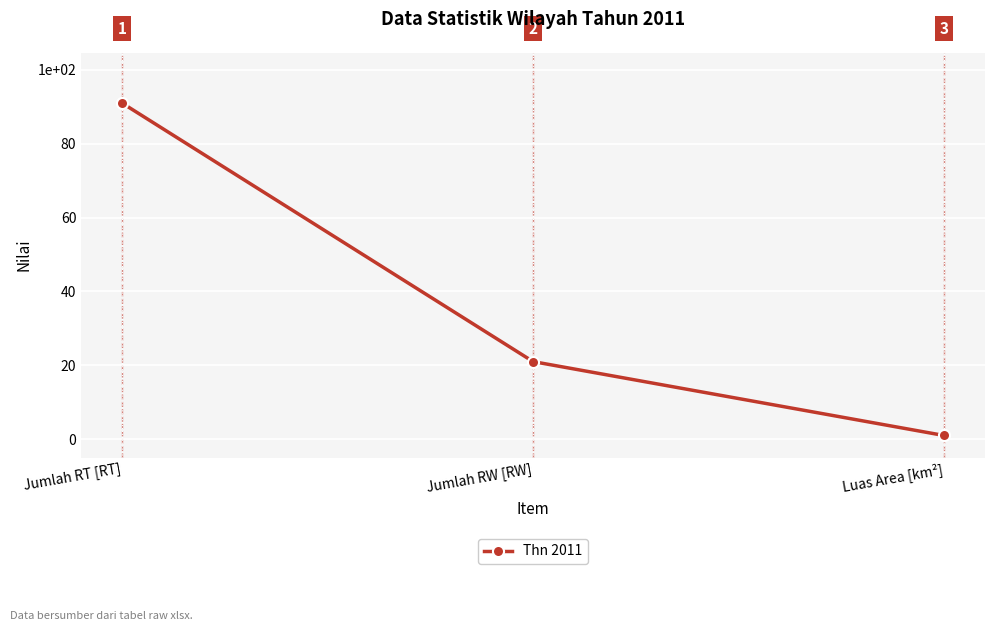

What is the change in value from Jumlah RT [RT] to Luas Area [km²]?

-90.0